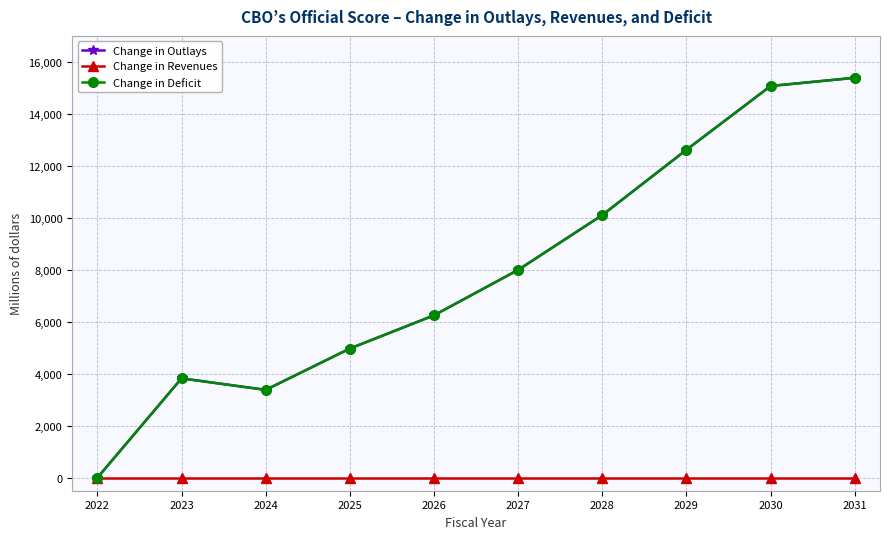

At which category is the sum across all series the highest?

2031